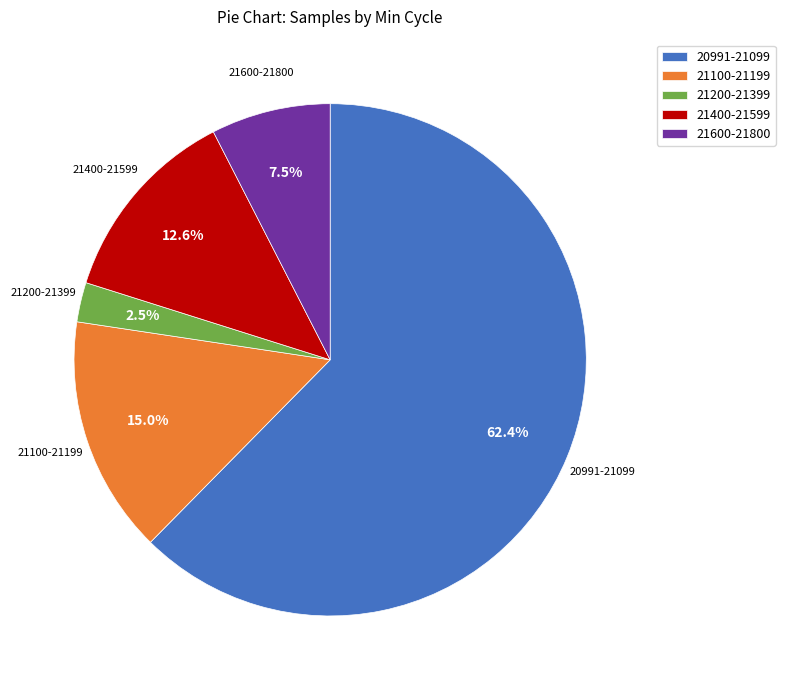

Is there a majority slice in this chart?

Yes